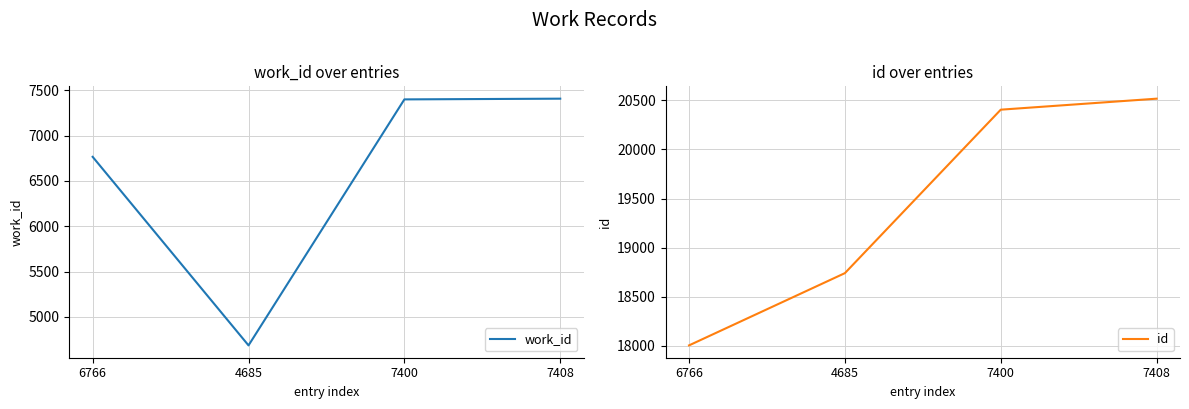

How many values in the work_id series exceed 7400?

1